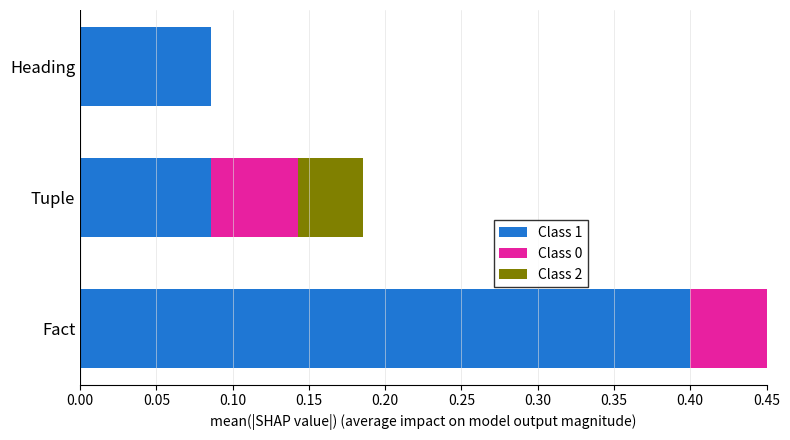

True or false: Class 2 has a value of 0.0 at Tuple.

True